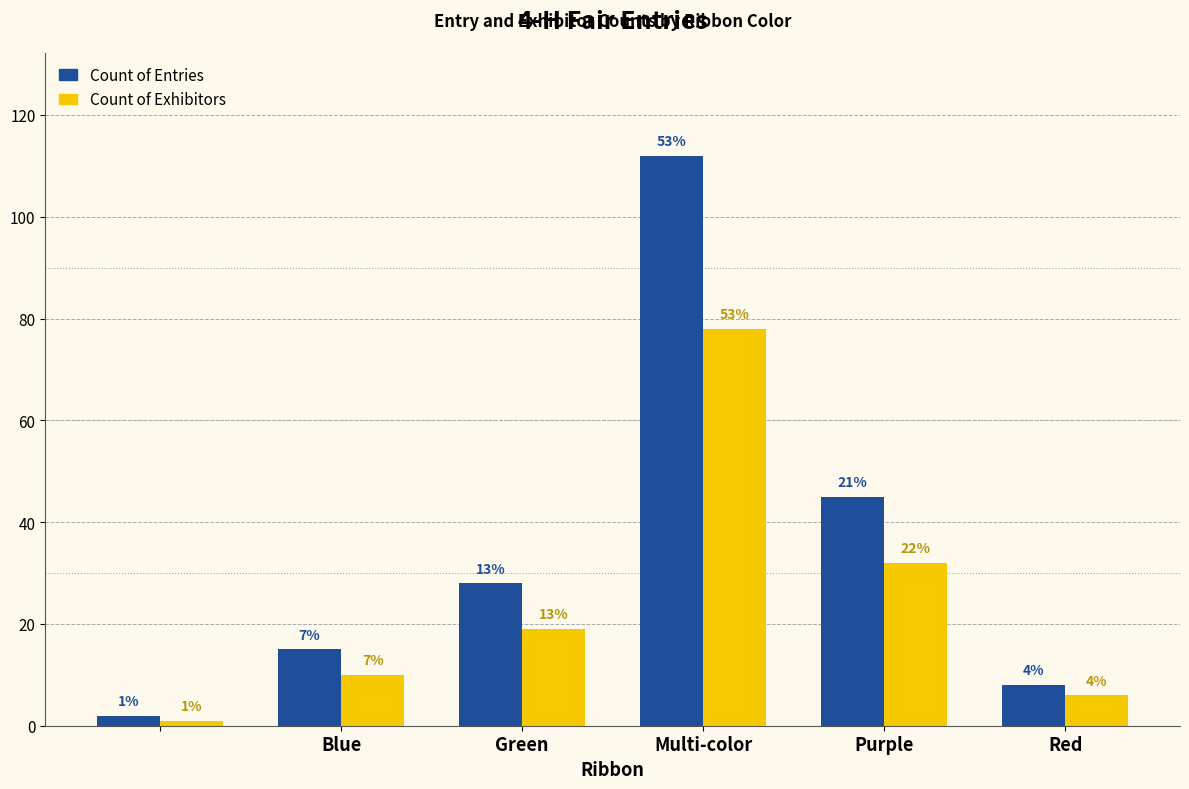

What are all the series names shown in the legend?

Count of Entries, Count of Exhibitors